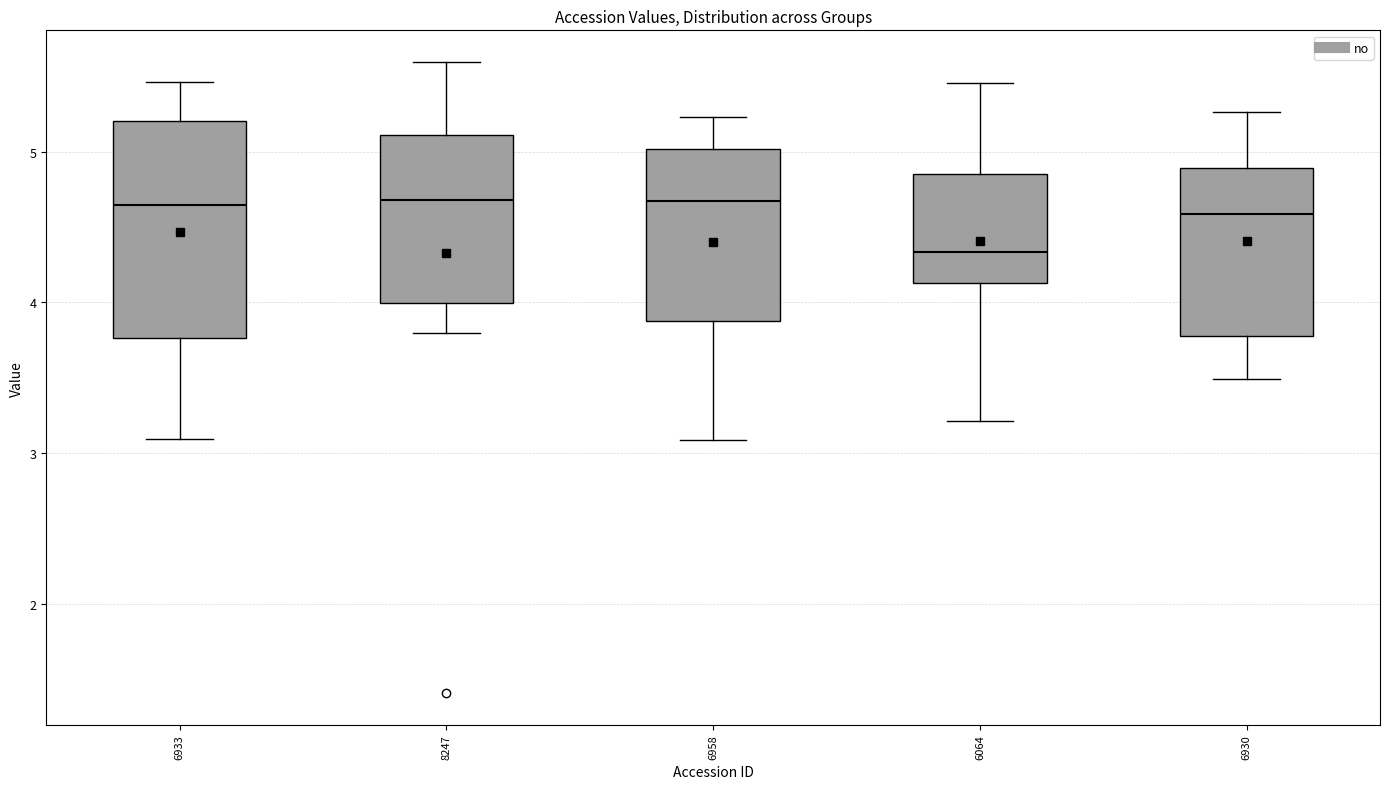

Reading left to right, transcribe this box plot: for each box, give where its median line is, the range the box spans, and where its two whiskers end, as read against the y-axis. The values are not printed on the chart, so give them approximately, as read against the axis.

6933: median 4.6, box 3.8 to 5.2, whiskers 3.1 to 5.5
8247: median 4.7, box 4.0 to 5.1, whiskers 3.8 to 5.6
6958: median 4.7, box 3.9 to 5.0, whiskers 3.1 to 5.2
6064: median 4.3, box 4.1 to 4.9, whiskers 3.2 to 5.5
6930: median 4.6, box 3.8 to 4.9, whiskers 3.5 to 5.3